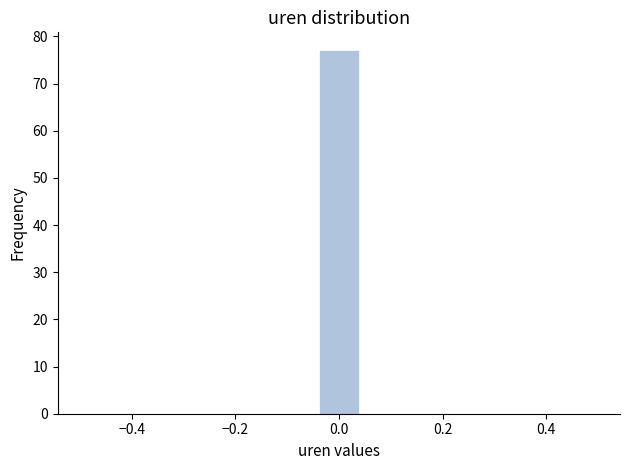

How tall is the bar that spans -0.04 to 0.04 on the x-axis? Neither the bar edges nor the heights are printed on the chart, so give them approximately, as read against the axes.

77